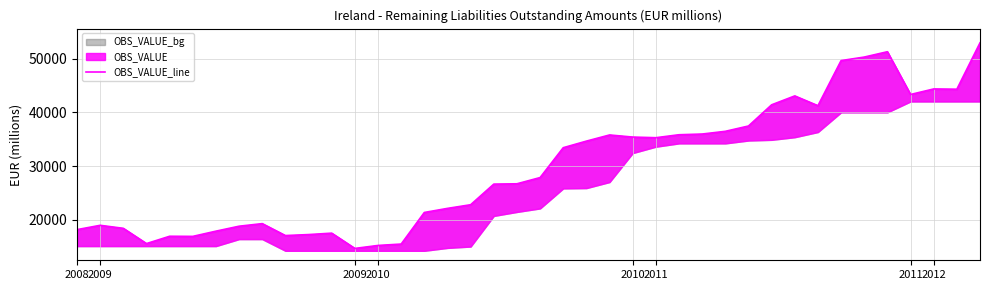

What is the difference between the maximum and minimum values?

38242